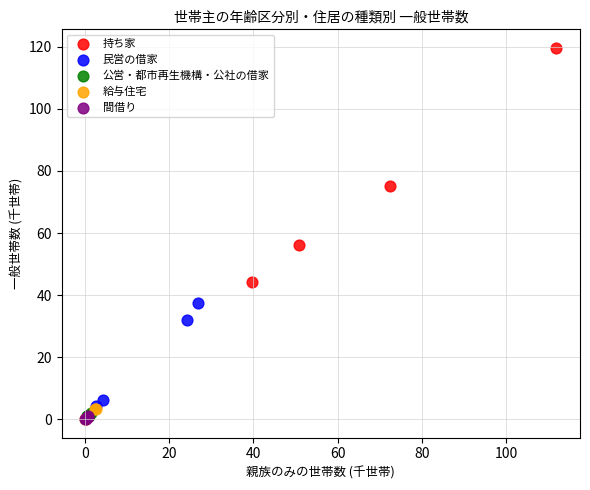

Which series has the largest Y range (max minus min)?

持ち家